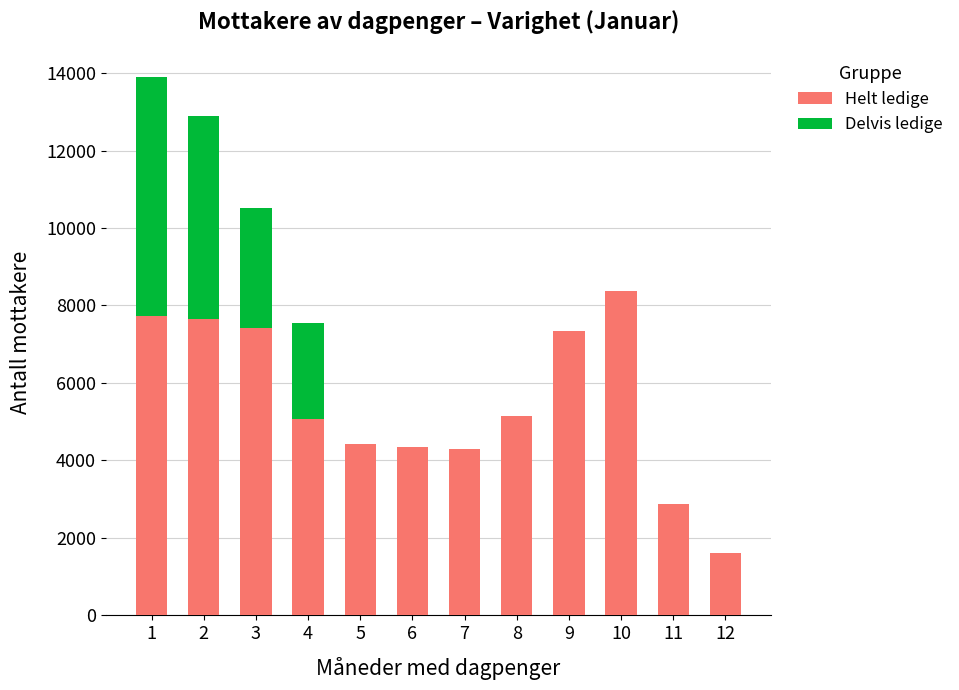

The value of Helt ledige at 5 is 7070. True or false?

False